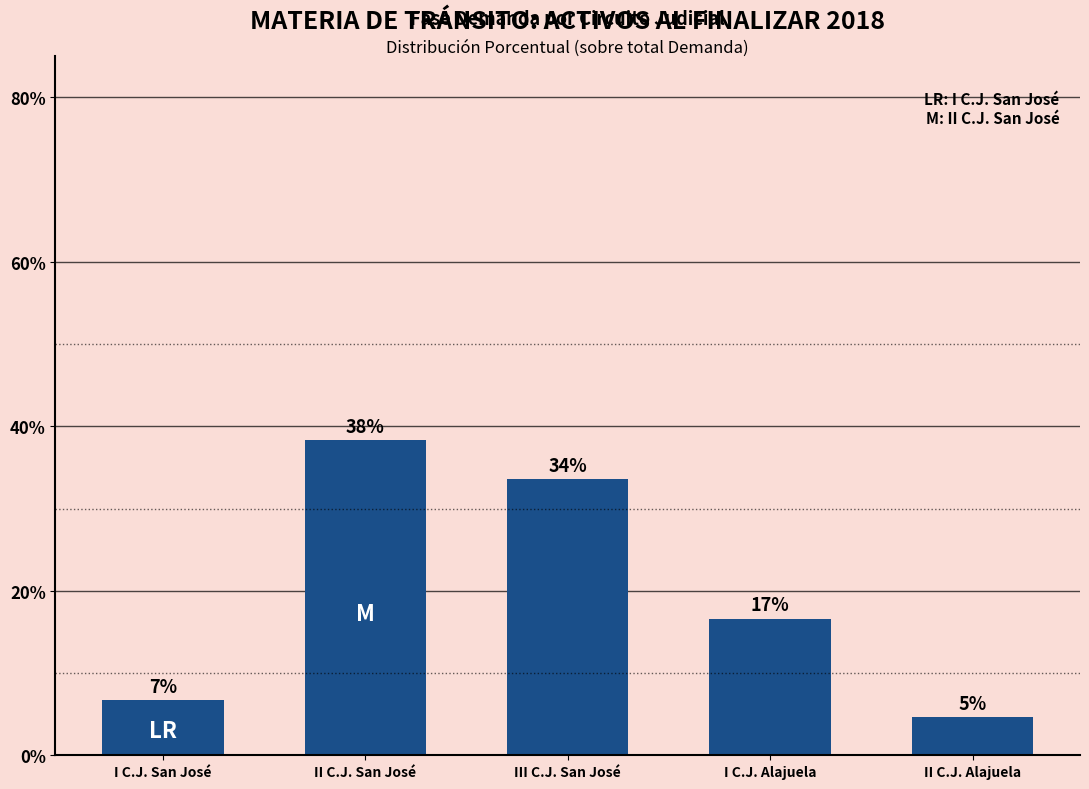

Is it true that the value at II C.J. Alajuela is 4.7?

True